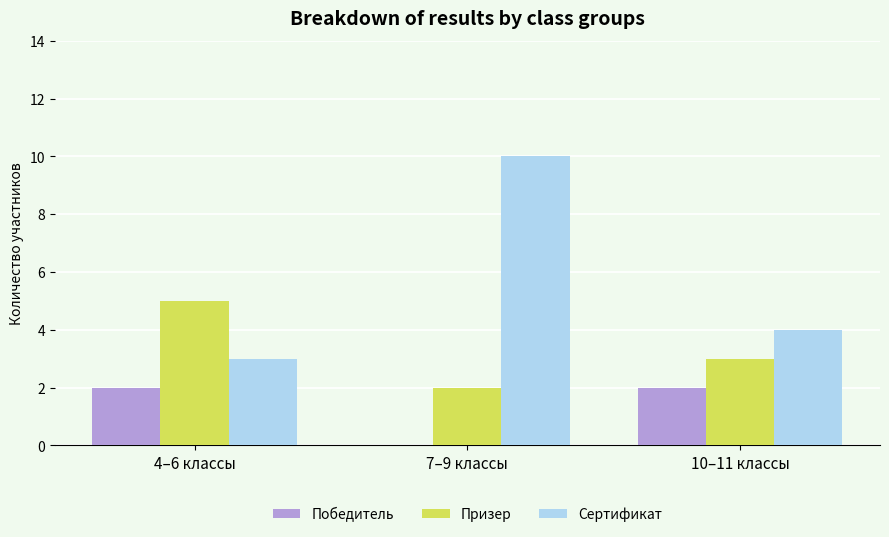

Is the value of Сертификат at 4–6 классы greater than the value of Победитель at 4–6 классы?

Yes